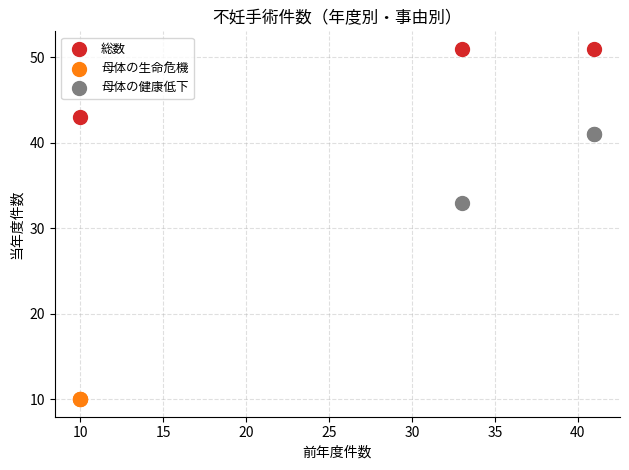

Which series contains the highest Y value?

総数